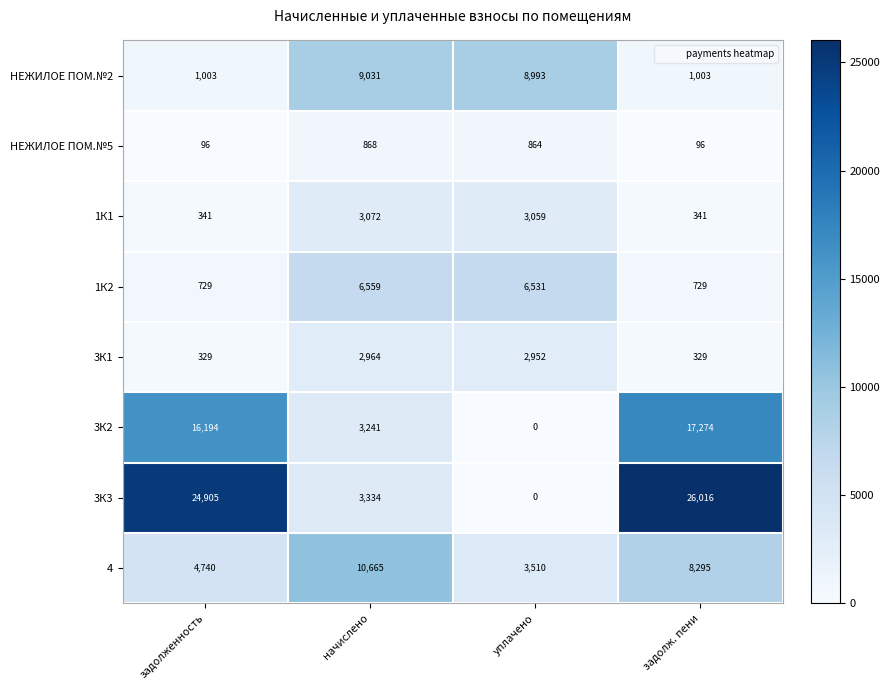

Is it true that 3К3 equals 38407 at задолженность?

False